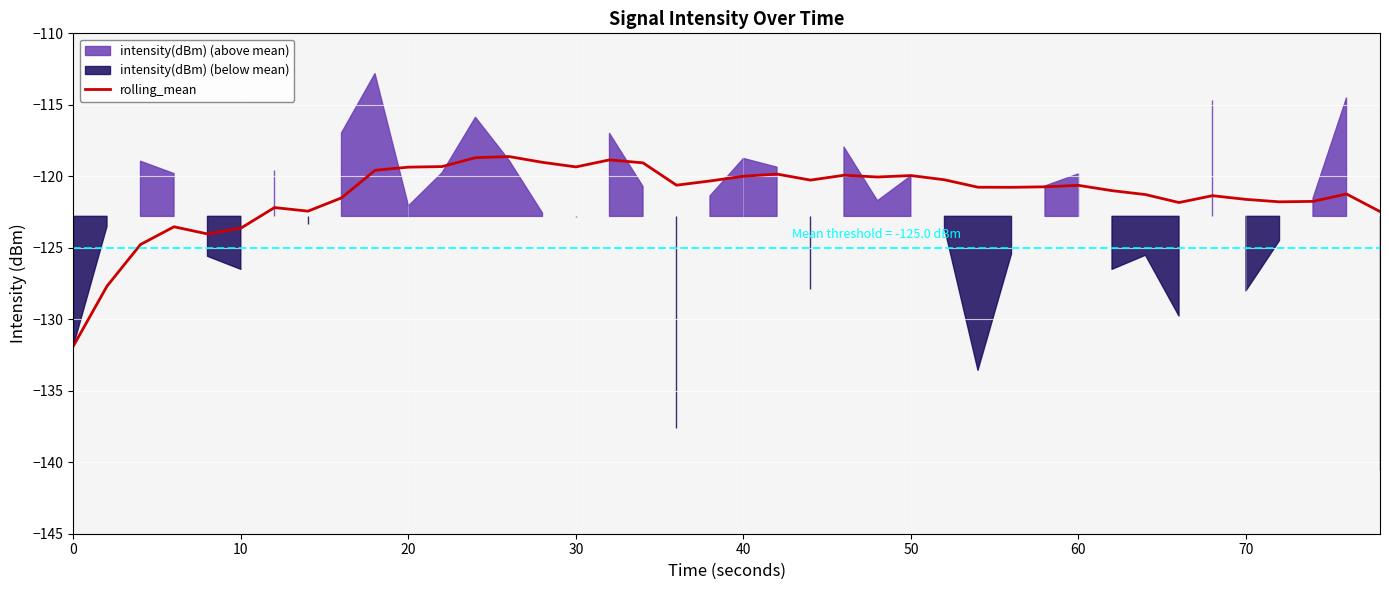

Is it true that rolling_mean equals -131.9 at 0?

True